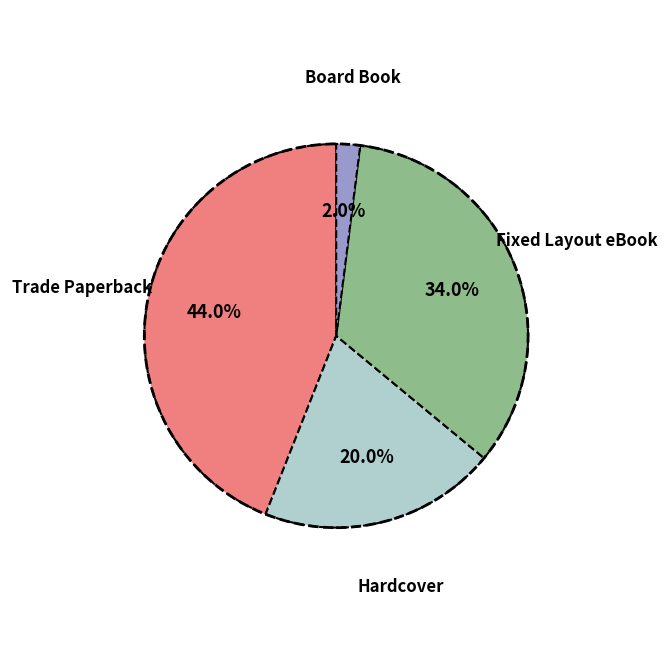

What is the smallest slice in the pie chart?

Board Book